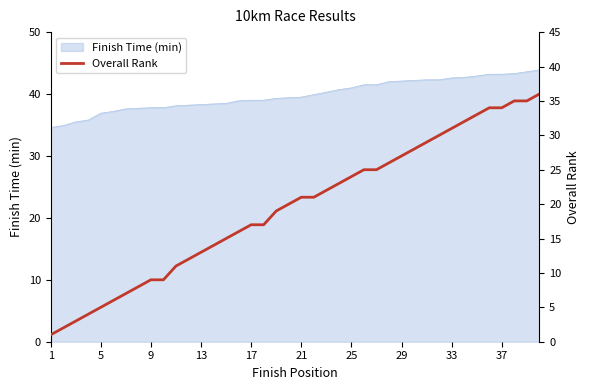

What is the lowest value of the Finish Time (min) series?

34.6